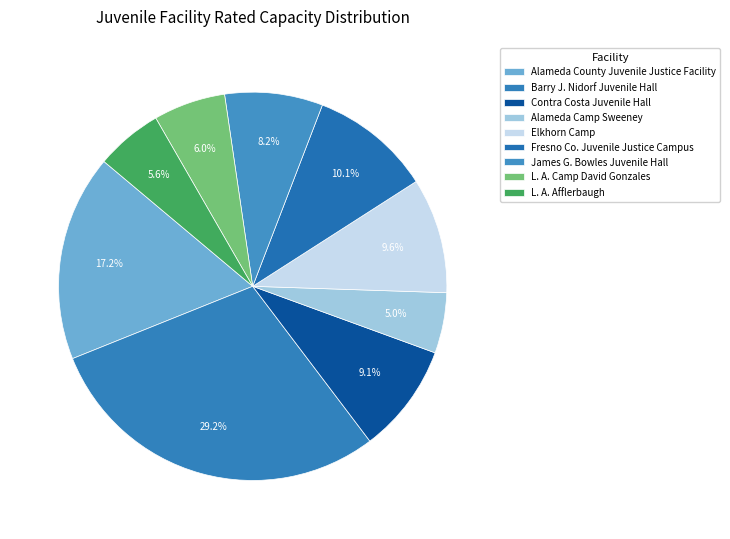

Combined, what portion of the pie is James G. Bowles Juvenile Hall and Barry J. Nidorf Juvenile Hall?

37.4%